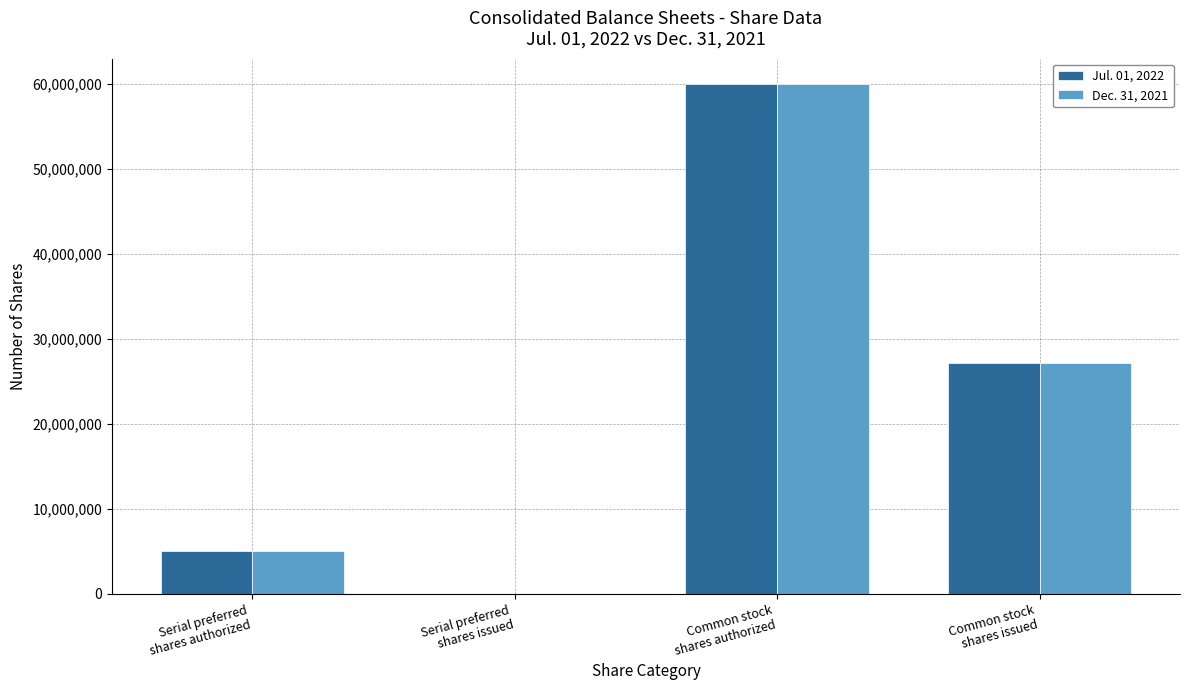

Where is Dec. 31, 2021 nearest to the value 30000000?

Common stock
shares issued